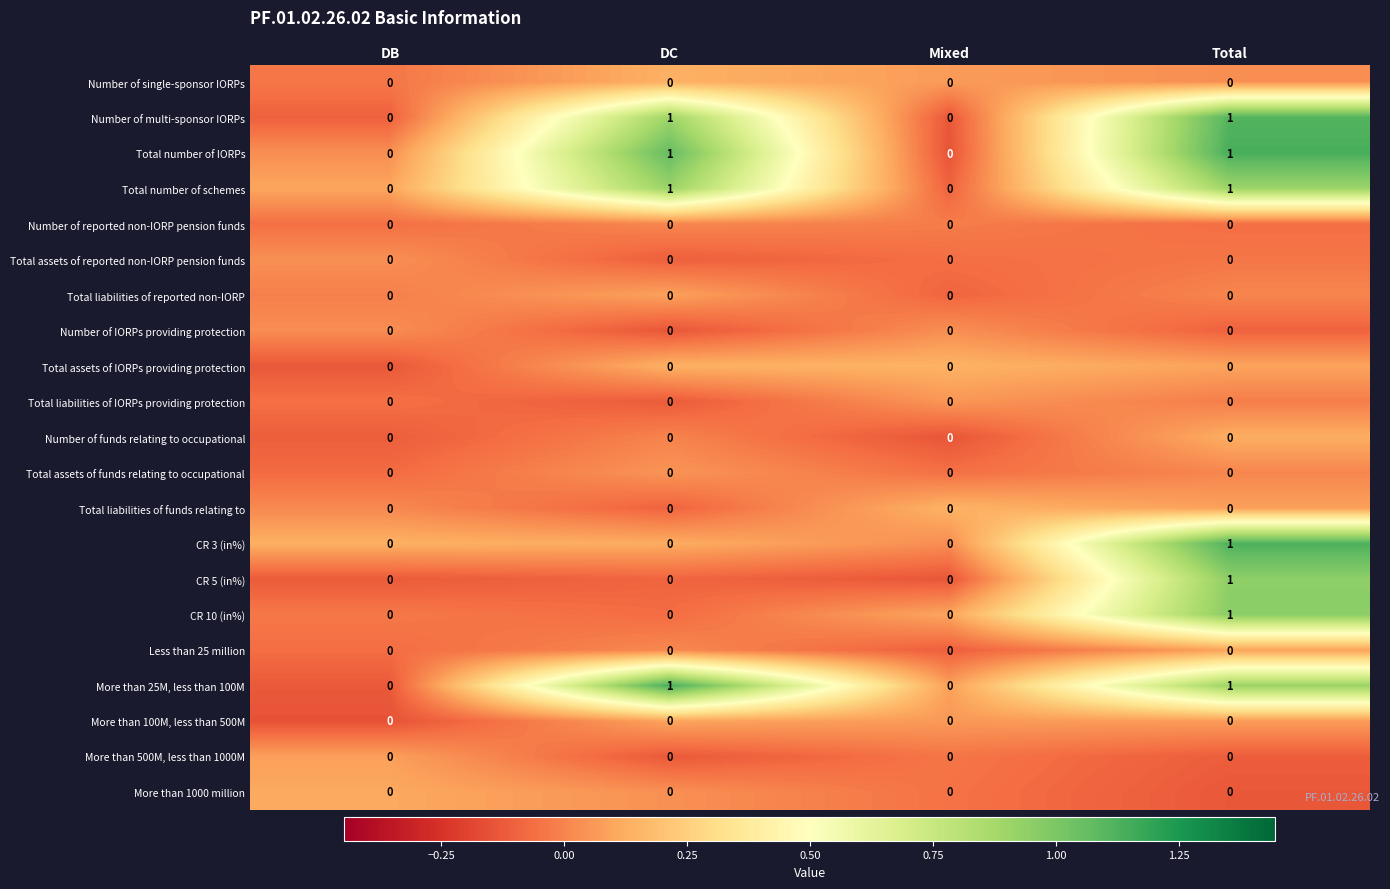

The value of Total assets of IORPs providing protection at Mixed is 0. True or false?

True